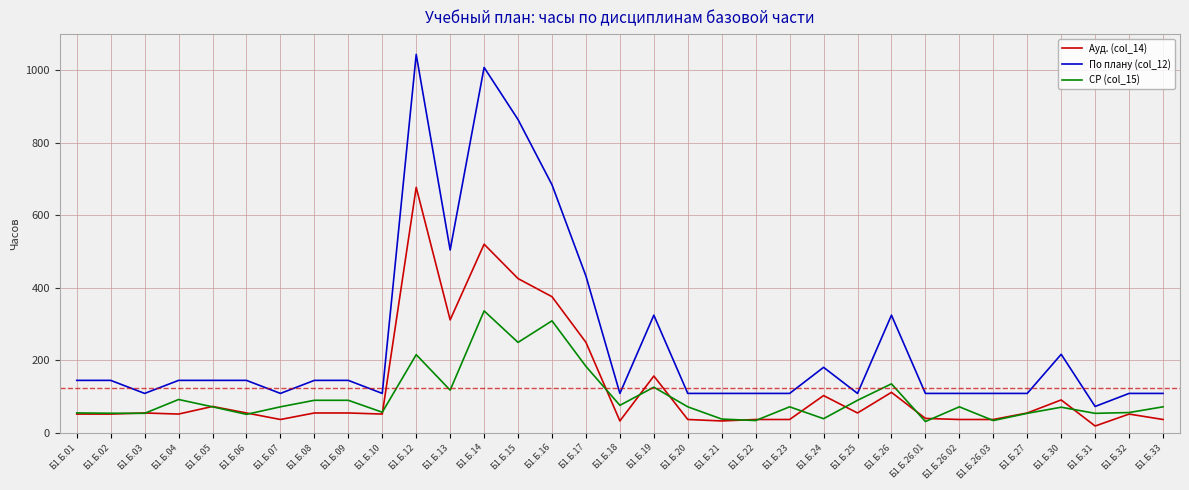

List the series in order of their peak value, lowest first.

СР (col_15), Ауд. (col_14), По плану (col_12)